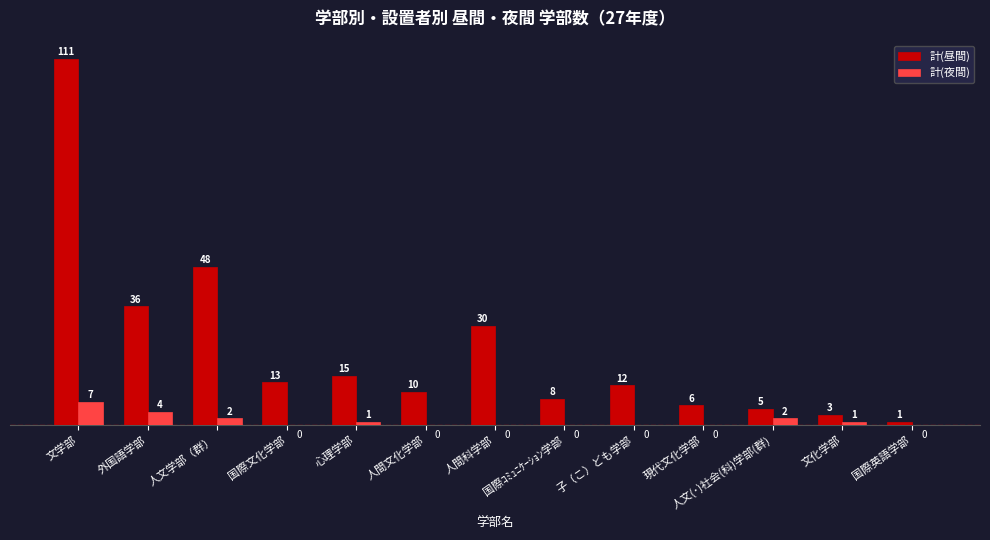

What is the sum of all 計(昼間) values?

298